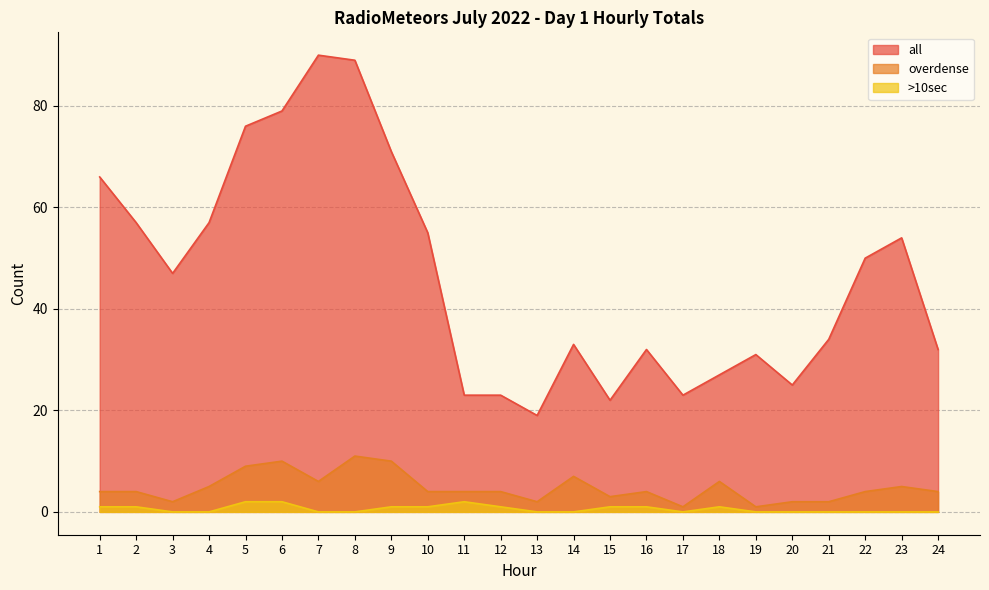

True or false: all has a value of 71 at 9.

True